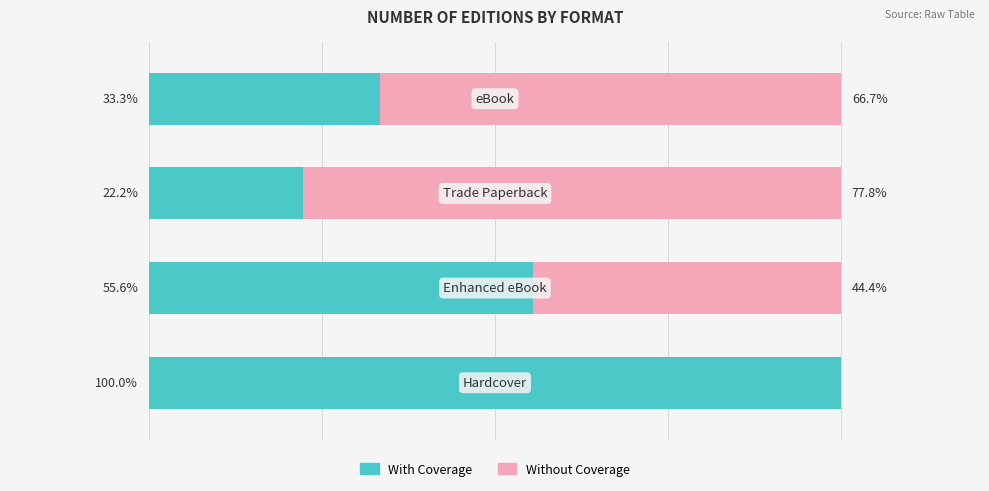

Which series has the largest range (max minus min)?

With Coverage